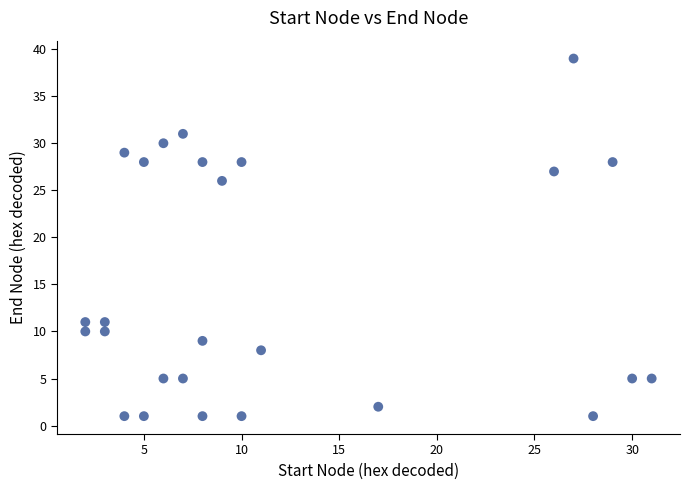

What Y value in the scatter plot is closest to 20?

26